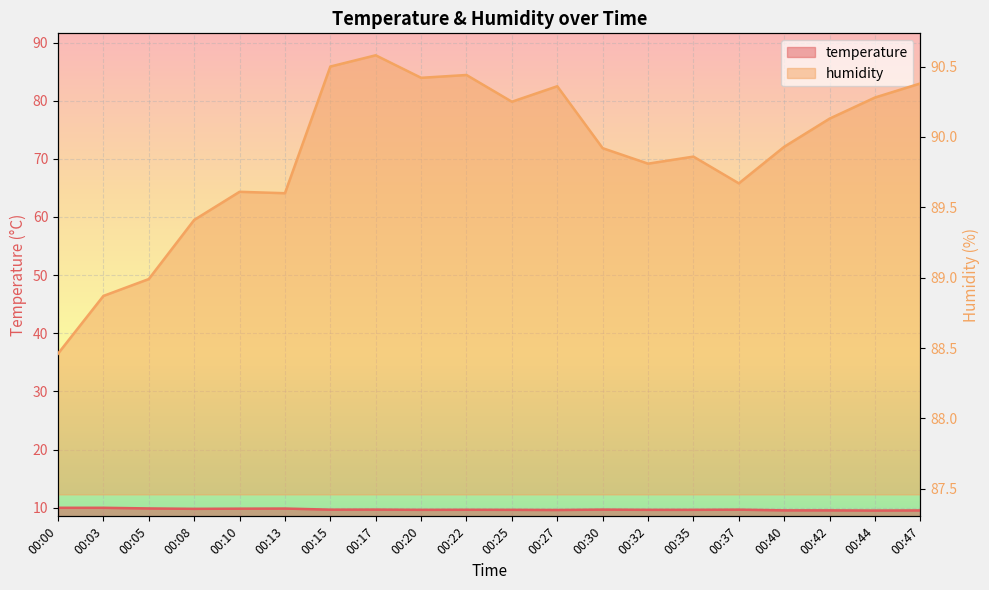

What is the difference between the second highest and second lowest values in the humidity series?

1.6